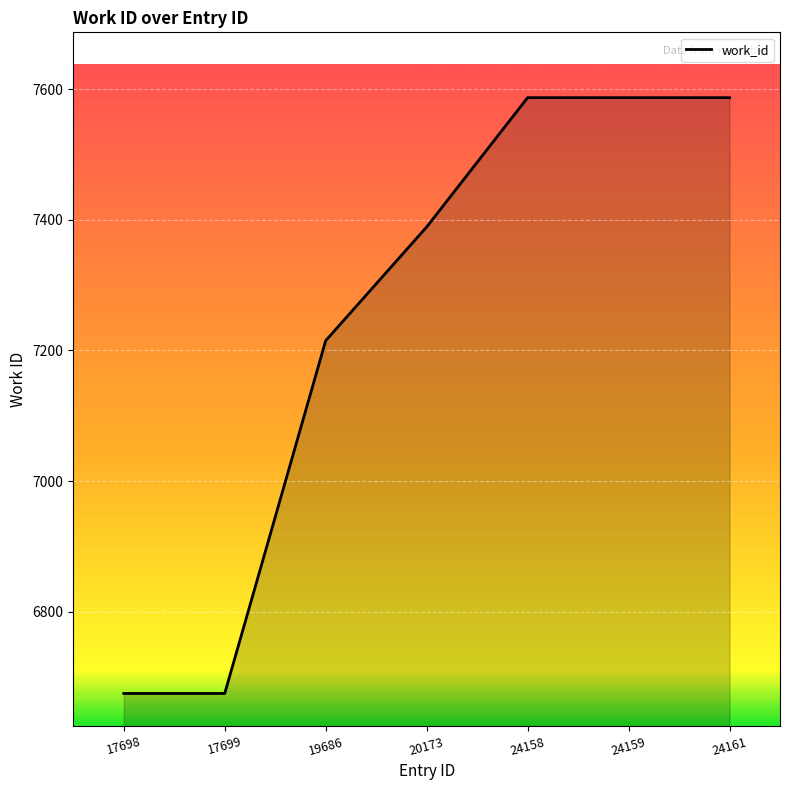

Reading left to right, list all the values displayed in this chart.

6675	6675	7215	7389	7587	7587	7587